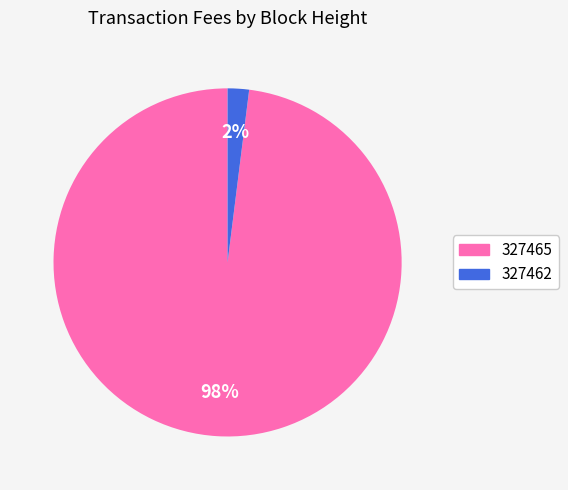

To the nearest percent, what is the difference between the 327465 and 327462 slice percentages?

96%